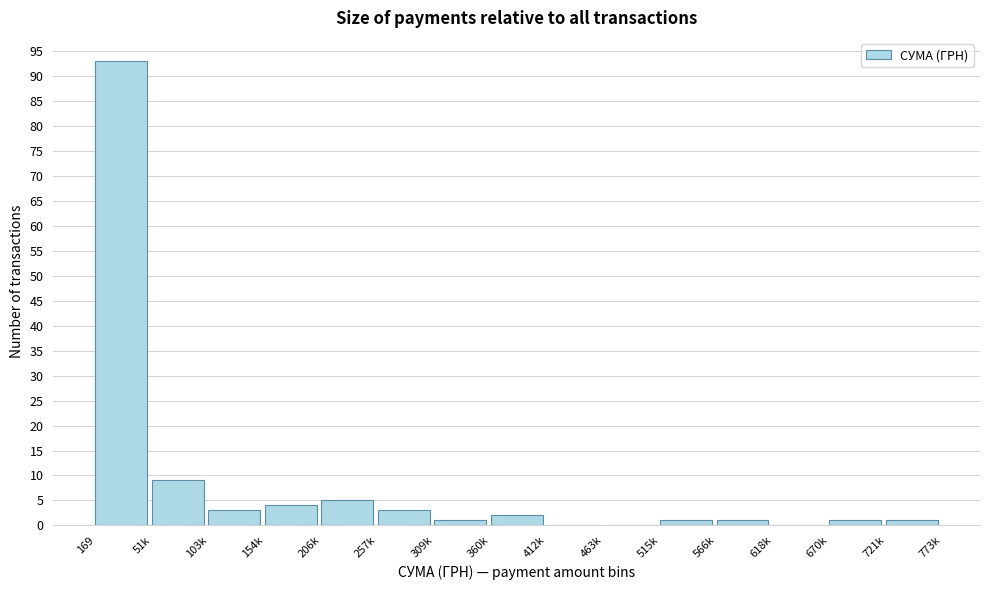

Reading right to left, list all the values displayed in this chart.

721k=1	670k=1	618k=0	566k=1	515k=1	463k=0	412k=0	360k=2	309k=1	257k=3	206k=5	154k=4	103k=3	51k=9	169=93